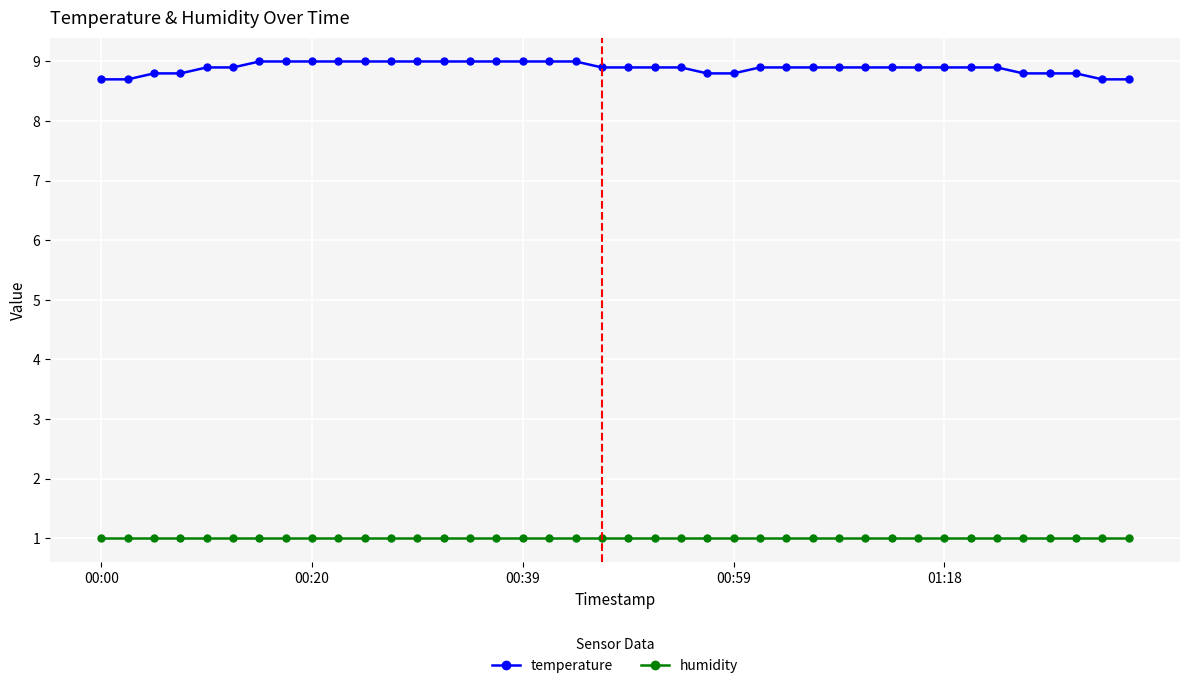

List the series in order of their overall mean, highest first.

temperature, humidity